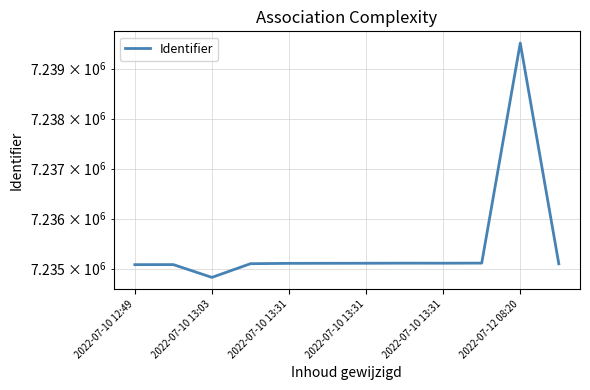

True or false: the data shows 7235107 at 7.

True